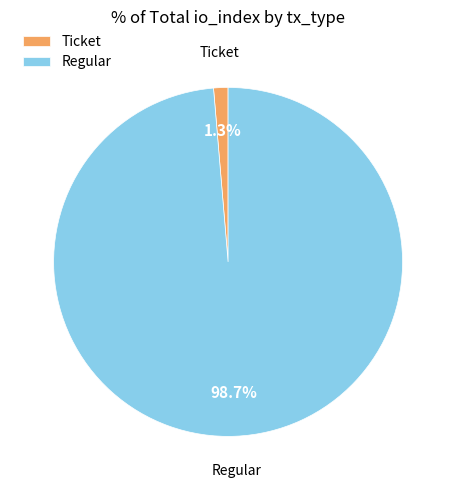

Rank the categories by value from highest to lowest.

Regular, Ticket